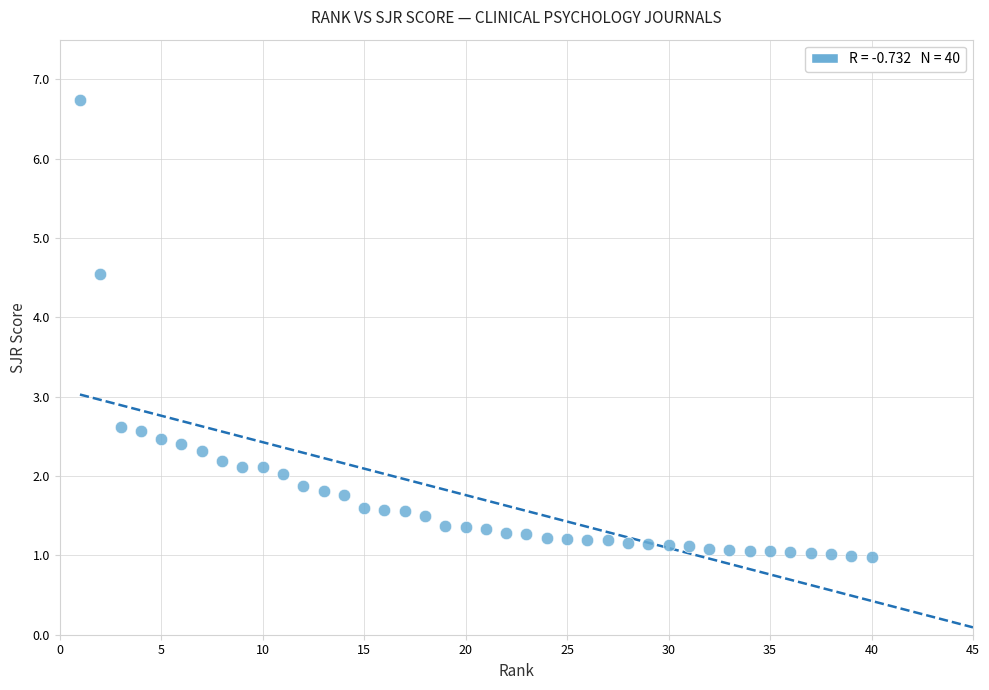

What is the range of Y values (max minus min)?

5.8